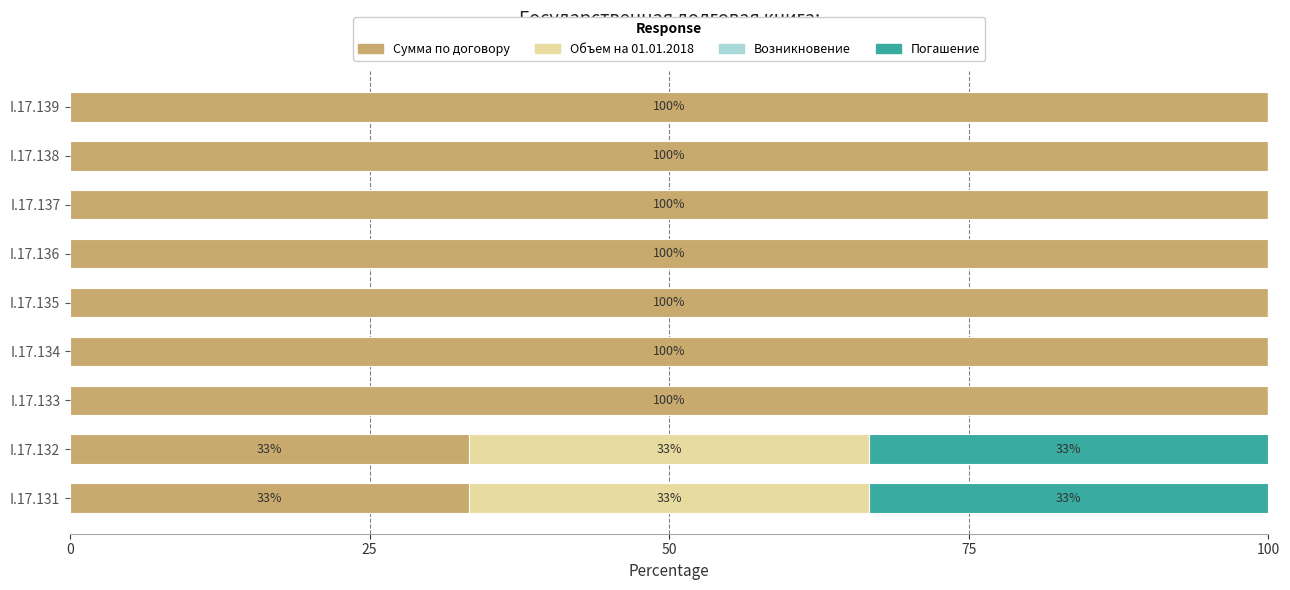

What is the total value across all series at I.17.133?

100.0